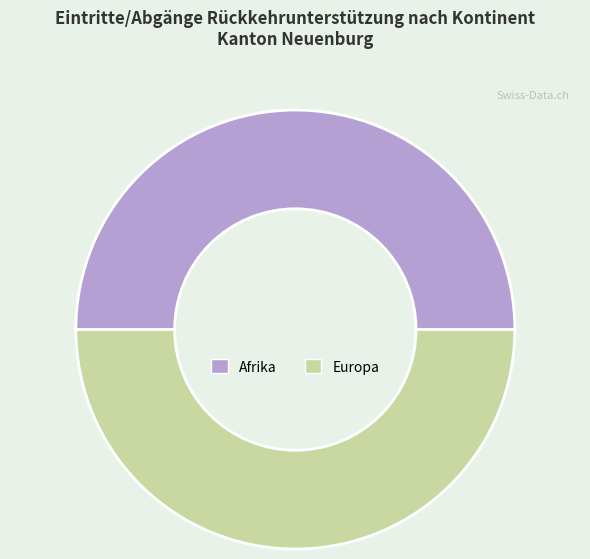

What is the ratio of the value at Europa to the value at Afrika?

1.0